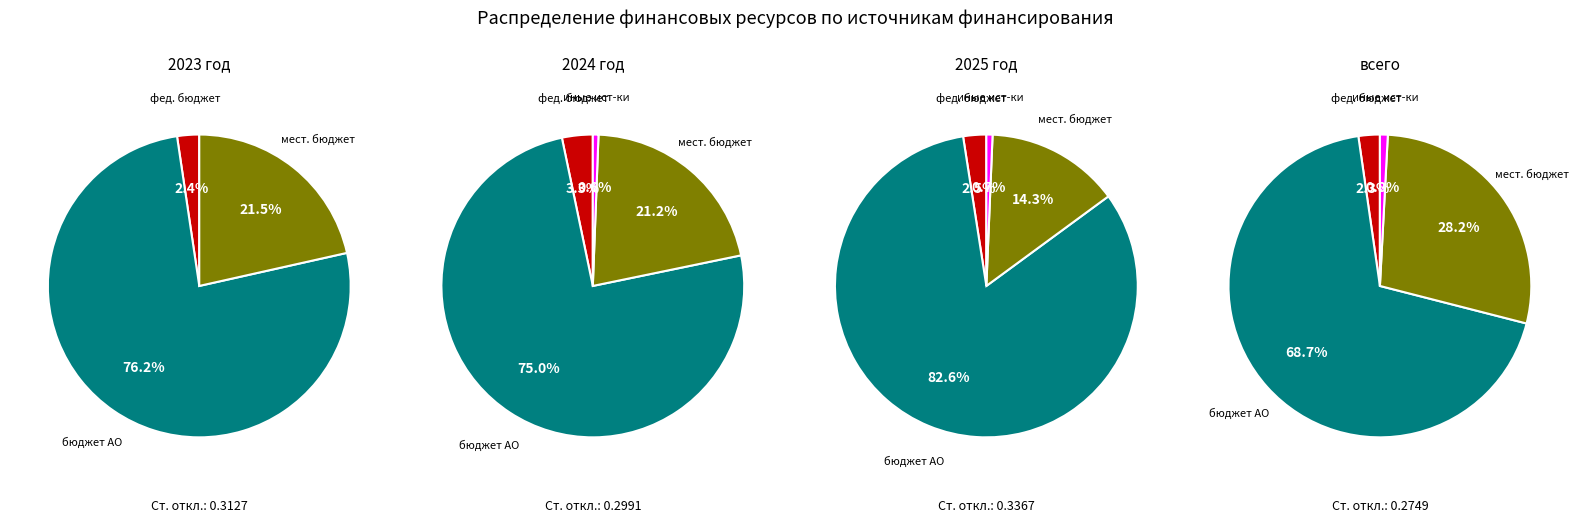

What percentage is the федеральный бюджет slice, to the nearest percent?

2%